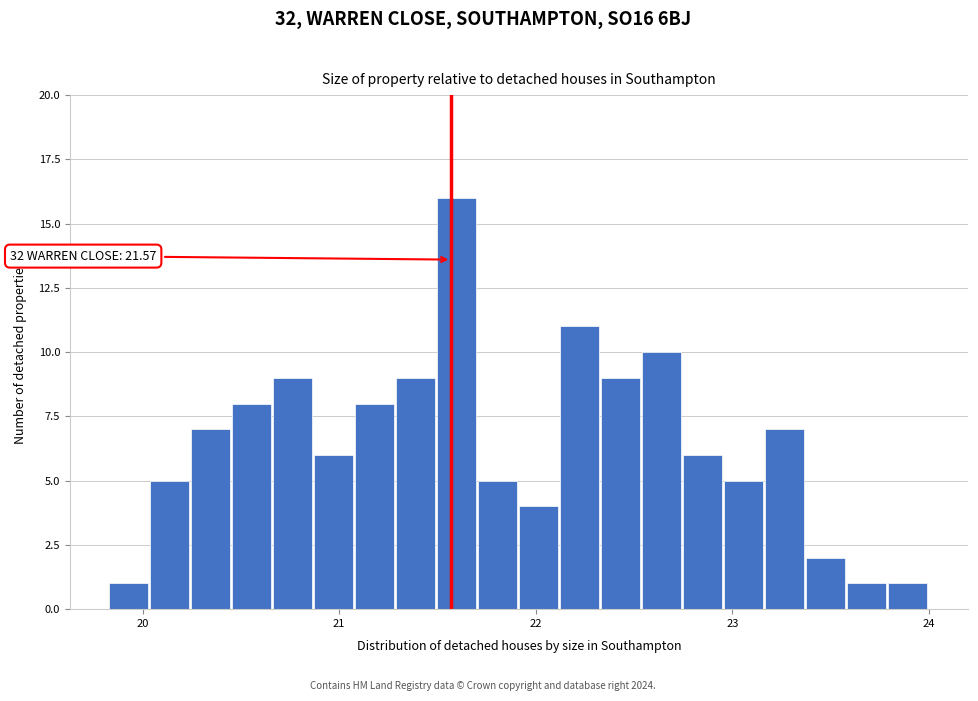

Read against the x-axis, roughly where is the centre of the tallest bar?

21.6